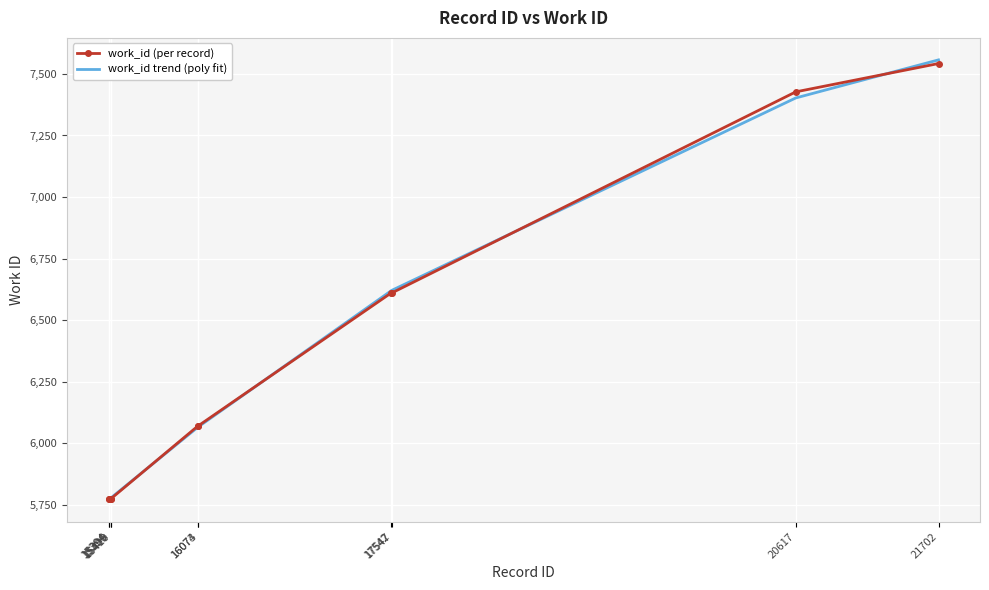

What is the average value of the work_id (per record) series?

6343.3